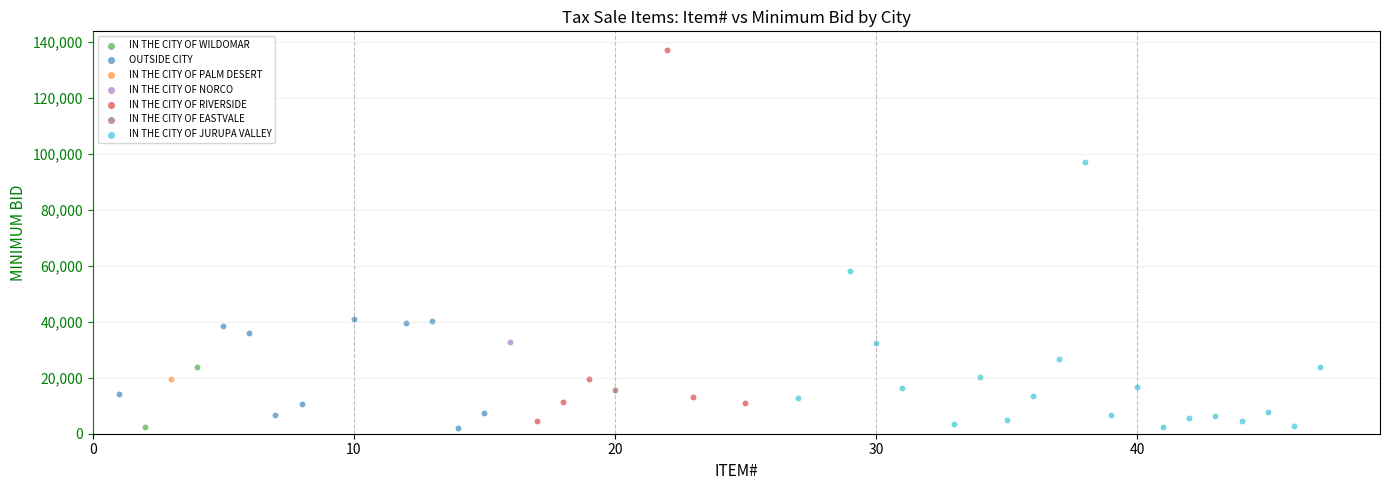

What are all the series names shown in the legend?

IN THE CITY OF WILDOMAR, OUTSIDE CITY, IN THE CITY OF PALM DESERT, IN THE CITY OF NORCO, IN THE CITY OF RIVERSIDE, IN THE CITY OF EASTVALE, IN THE CITY OF JURUPA VALLEY